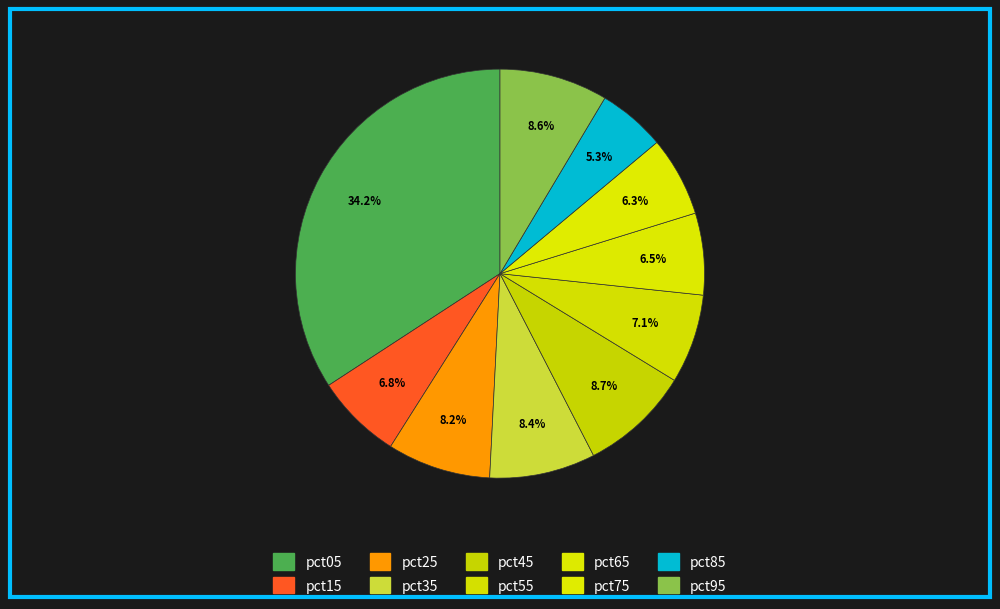

How many slices are in this pie chart?

10